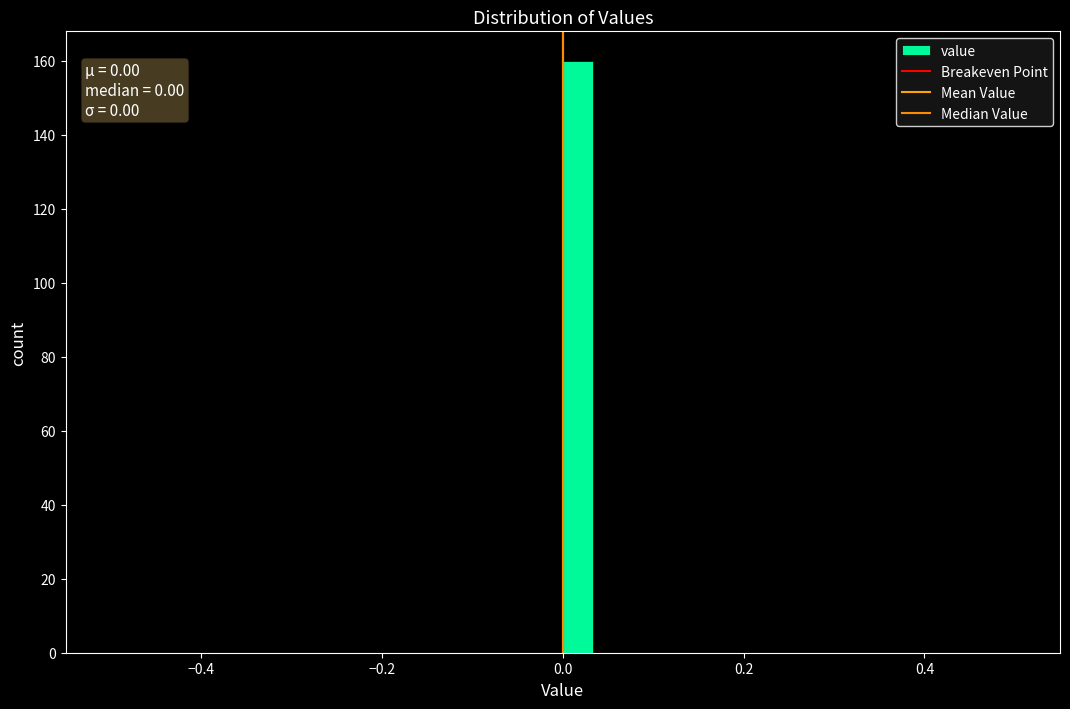

Around what value on the x-axis is the tallest bar? Give the approximate position of its centre, as read against the axis.

0.02